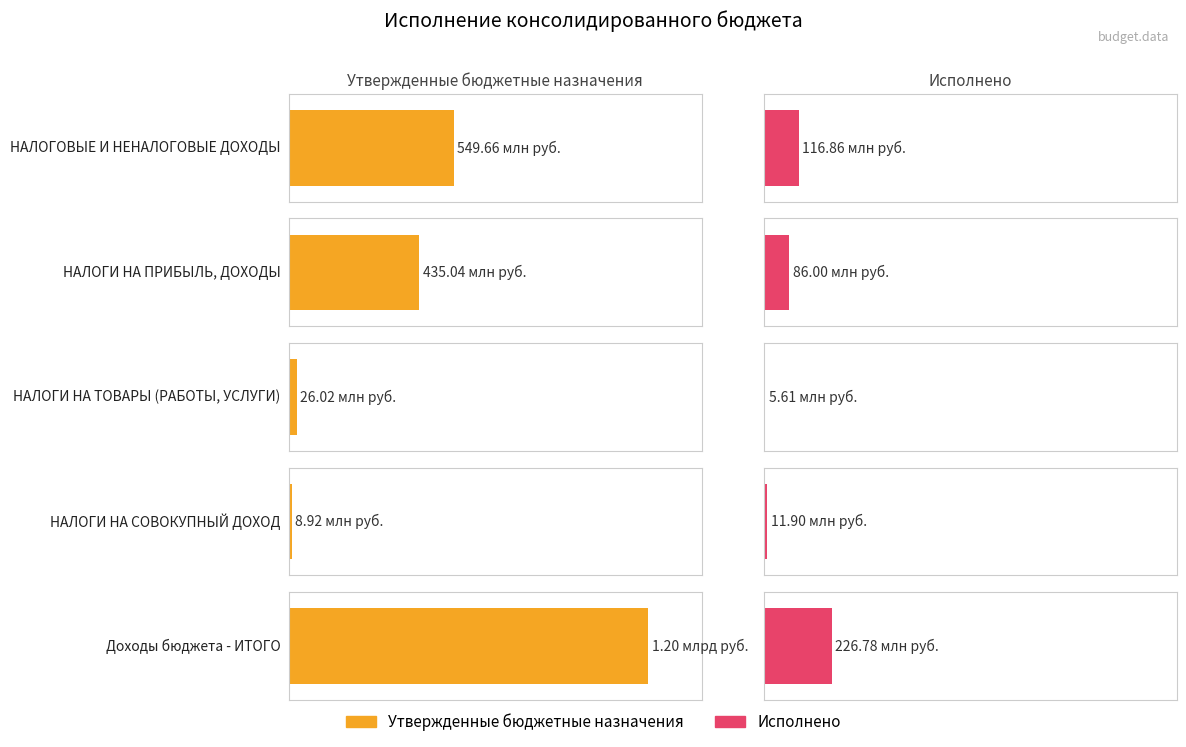

What is the difference between the Утвержденные бюджетные назначения values at НАЛОГИ НА ТОВАРЫ (РАБОТЫ, УСЛУГИ) and НАЛОГОВЫЕ И НЕНАЛОГОВЫЕ ДОХОДЫ?

523648000.0